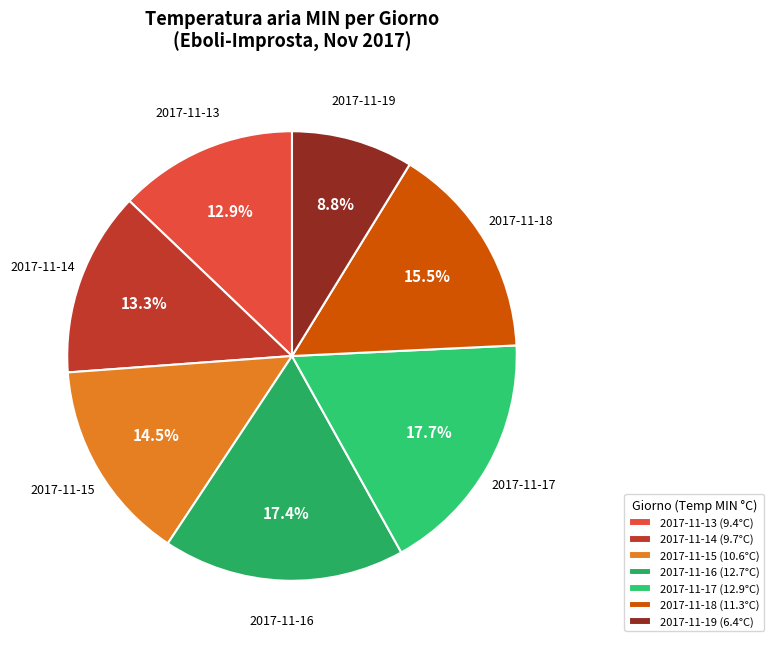

What is the smallest slice in the pie chart?

2017-11-19